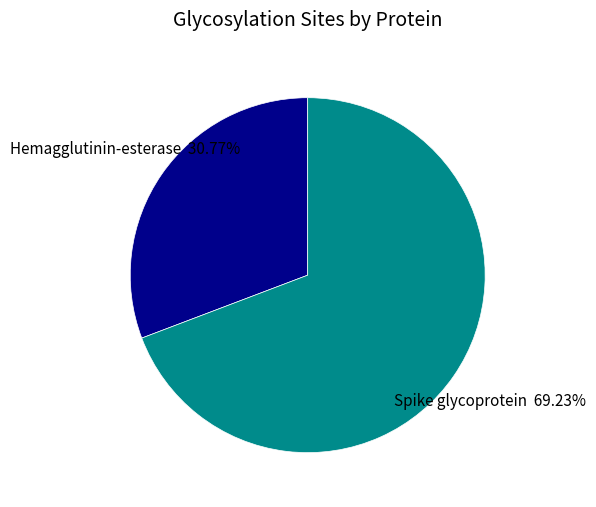

How many slices are in this pie chart?

2